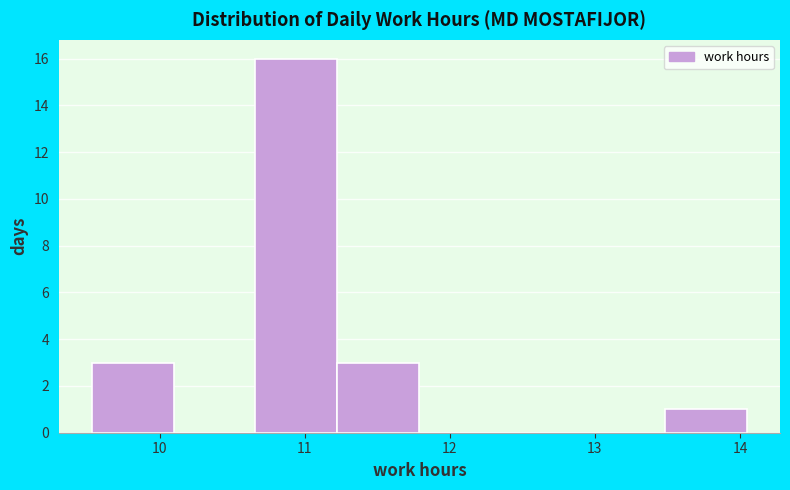

Reading left to right, transcribe this chart: for each bar, give the range it covers on the x-axis and its height. Neither the bar edges nor the heights are printed on the chart, so give them approximately, as read against the axes.

9.5 to 10.1: 3
10.1 to 10.7: 0
10.7 to 11.2: 16
11.2 to 11.8: 3
11.8 to 12.4: 0
12.4 to 12.9: 0
12.9 to 13.5: 0
13.5 to 14.1: 1